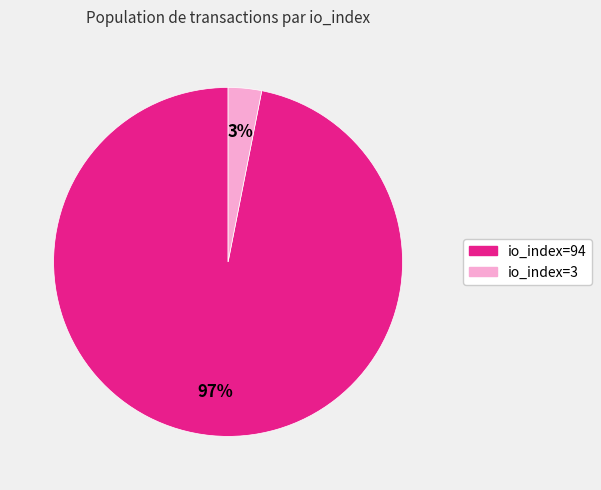

Is the sum of io_index=3 and io_index=94 greater than half?

Yes